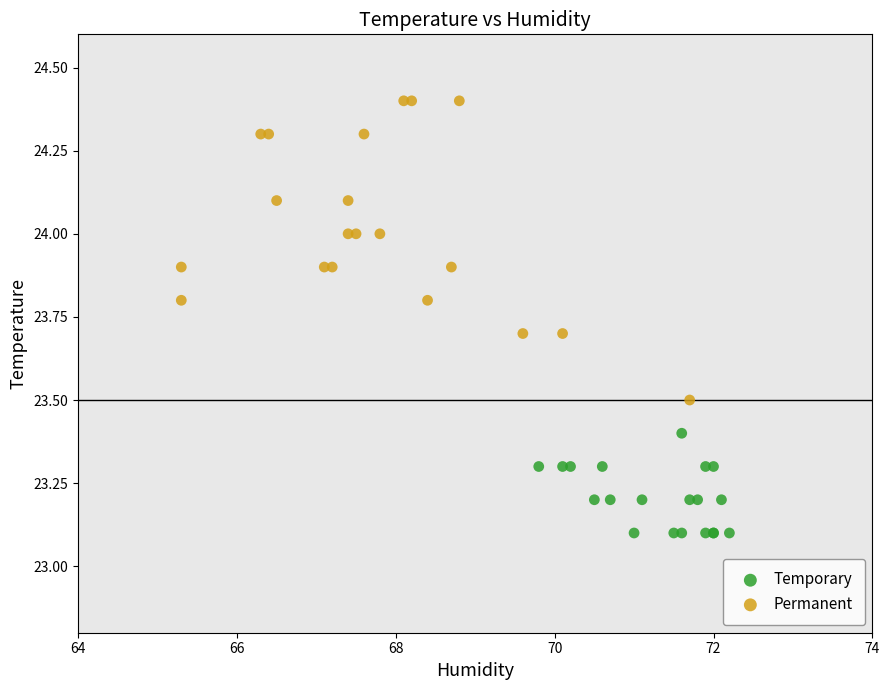

Which series has the widest spread of Y values?

Permanent